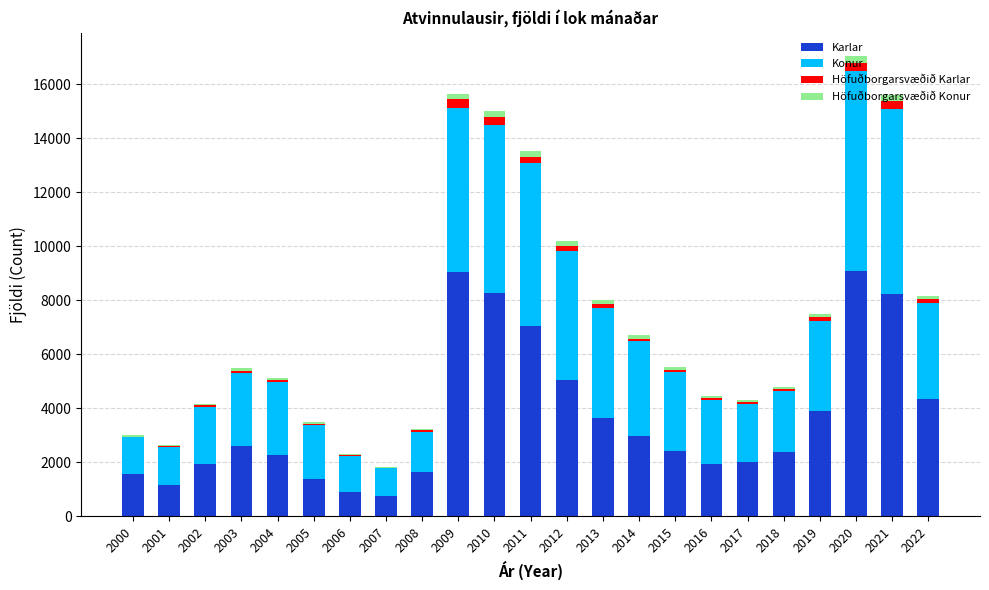

The Karlar series shows 2967.0 at 2014. True or false?

True